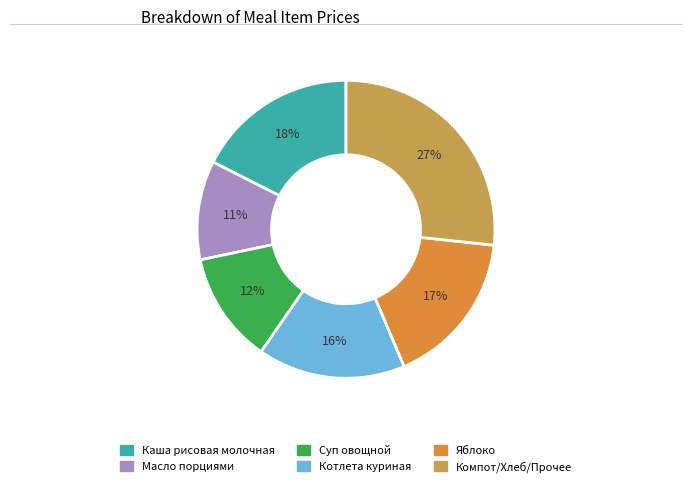

To the nearest percent, what is the average slice percentage?

17%